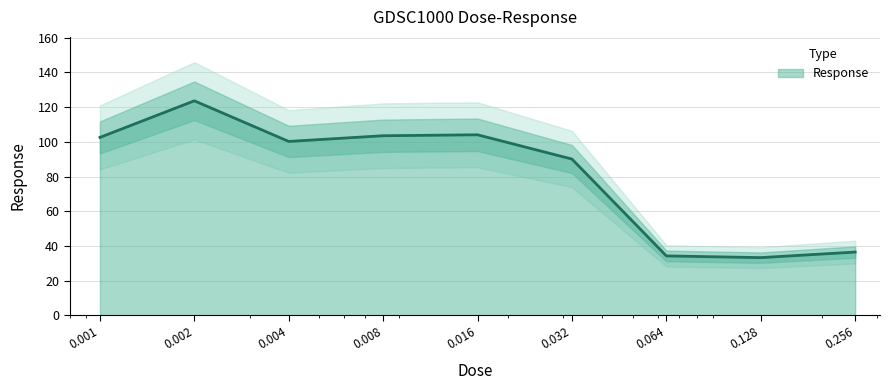

What is the value of the 8th point from the left?

33.3